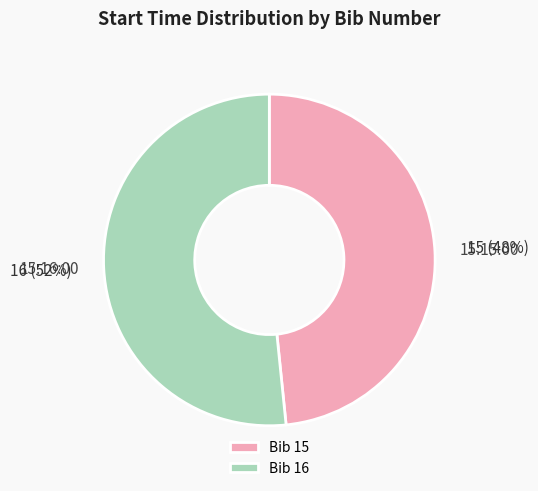

Approximately how many times larger is the value at Bib 16 compared to Bib 15?

1.1